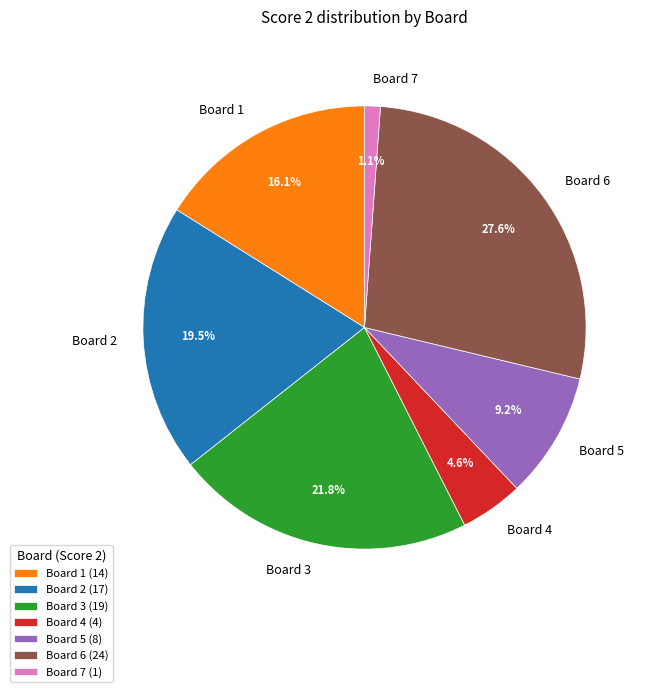

Does Board 2 represent more than half of the total?

No